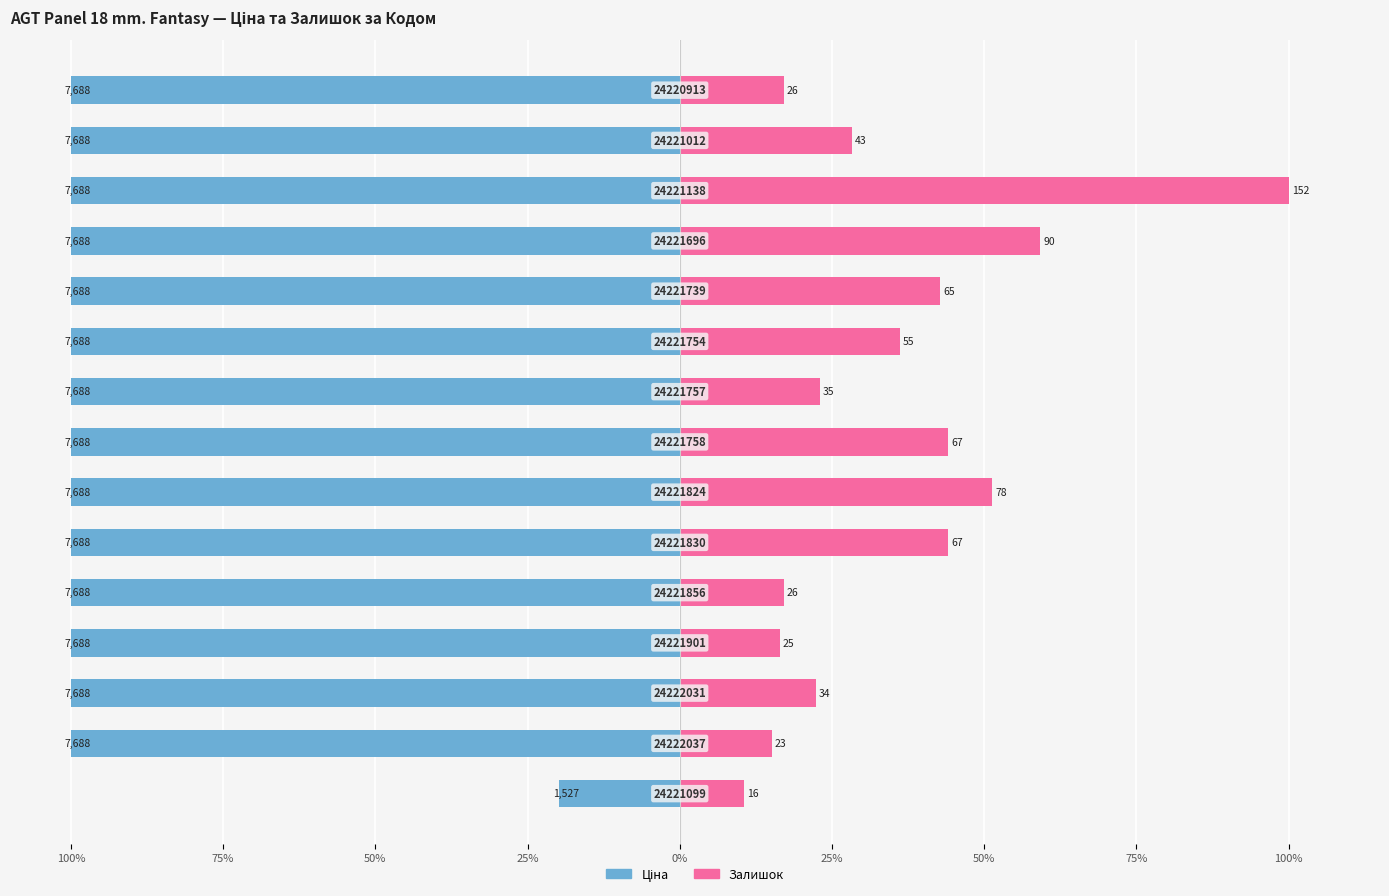

The value of Залишок at 75% is 11.6. True or false?

False